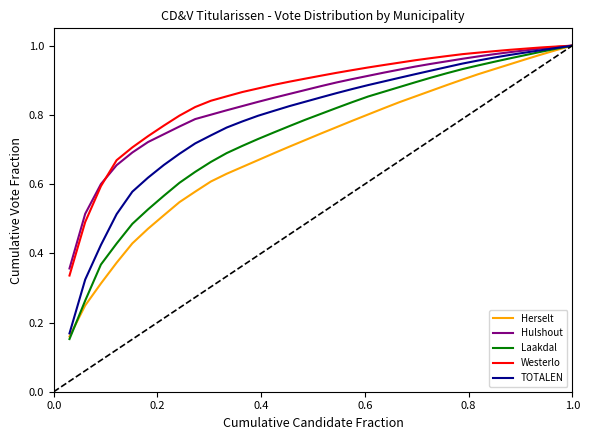

Which series has the widest spread of values?

Laakdal